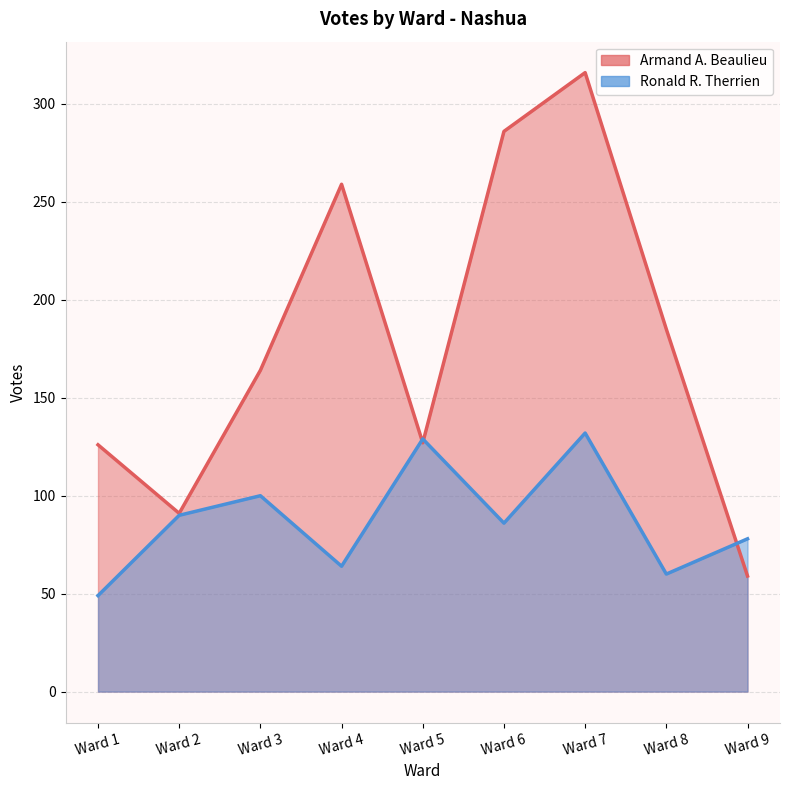

How many interior local valleys does the Armand A. Beaulieu series have?

2